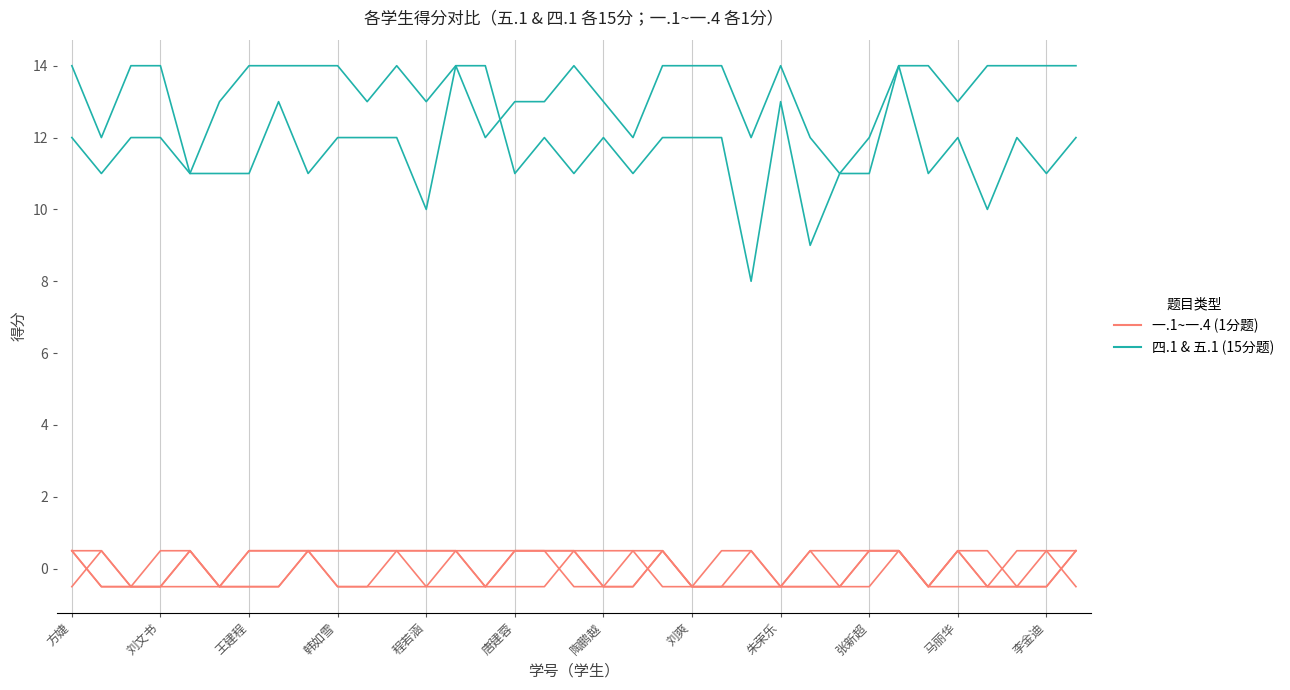

What is the label of the 8th point from the left?

刘爽